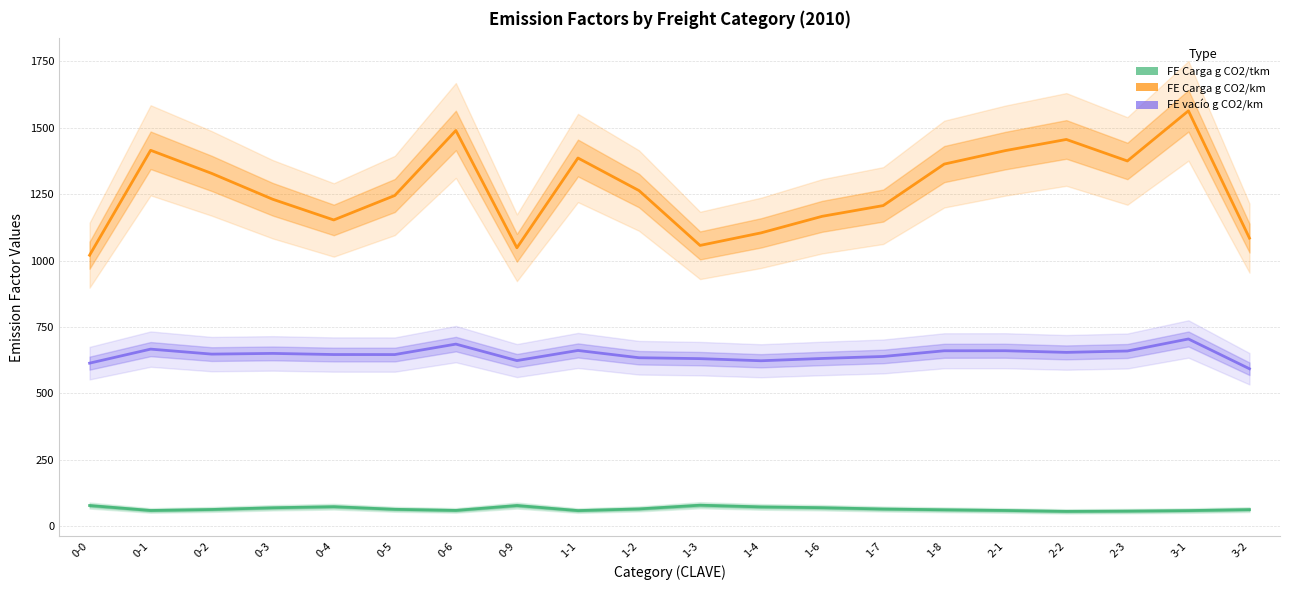

At which category does FE Carga g CO2/km reach its first local peak?

0-1